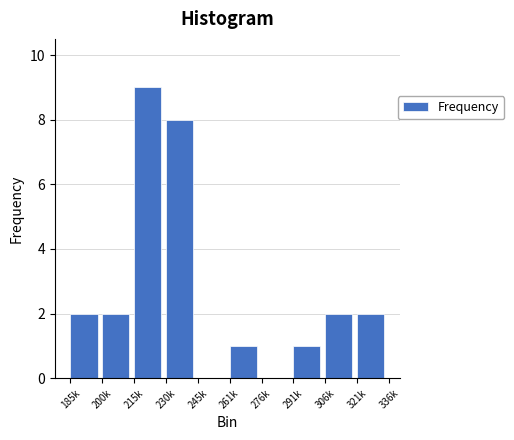

Reading left to right, extract all data points from this chart.

185k=2	200k=2	215k=9	230k=8	245k=0	261k=1	276k=0	291k=1	306k=2	321k=2